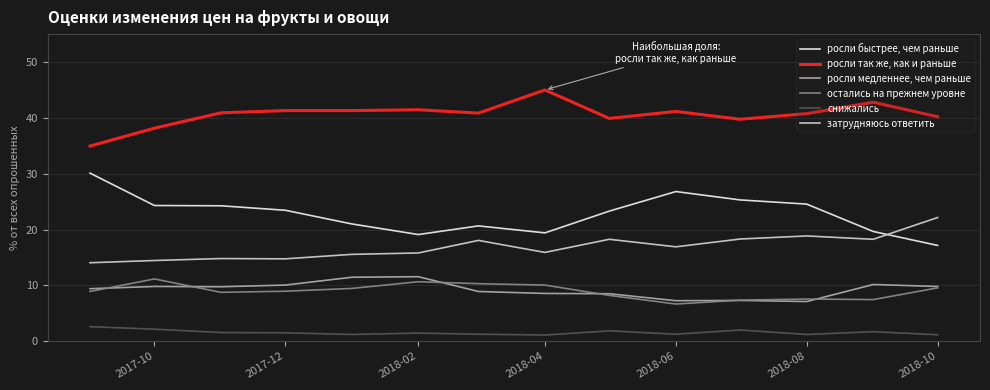

List the series in order of their peak value, highest first.

росли так же, как и раньше, росли быстрее, чем раньше, затрудняюсь ответить, росли медленнее, чем раньше, остались на прежнем уровне, снижались